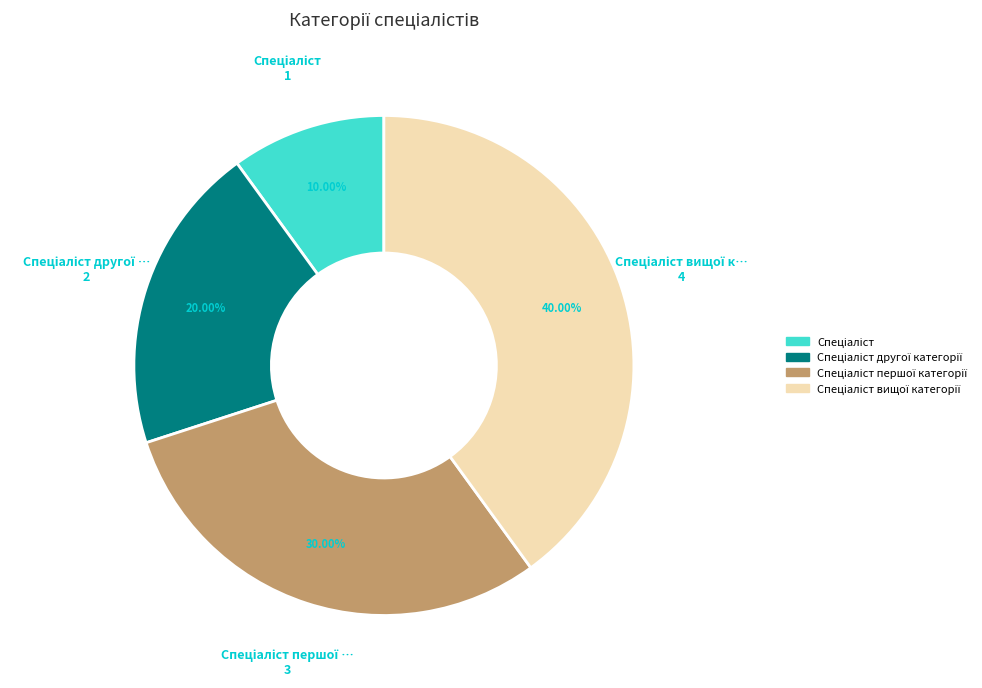

Does any single category account for the majority?

No